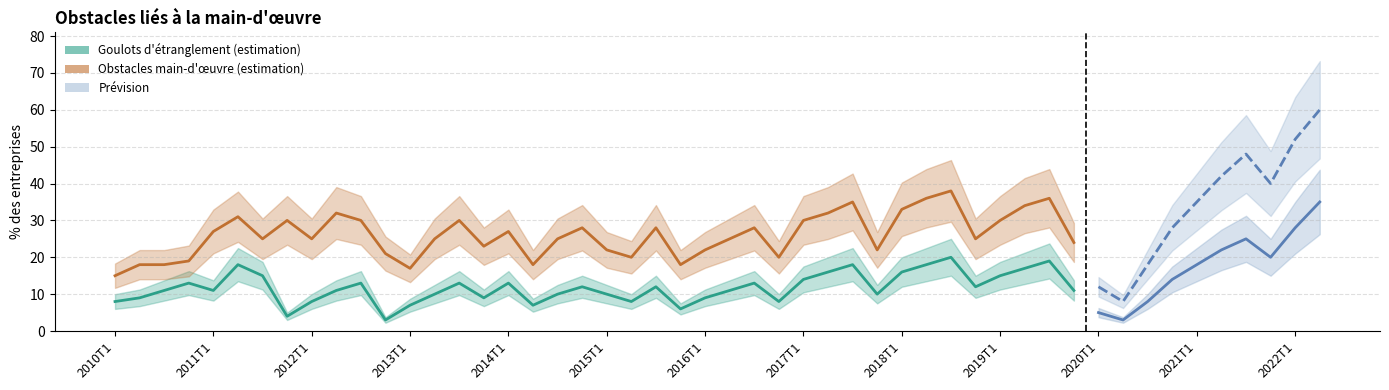

List the series in order of their overall mean, highest first.

Entreprises faisant état d'obstacles liés à la main-d'œuvre, Entreprises faisant état de goulots d'étranglement